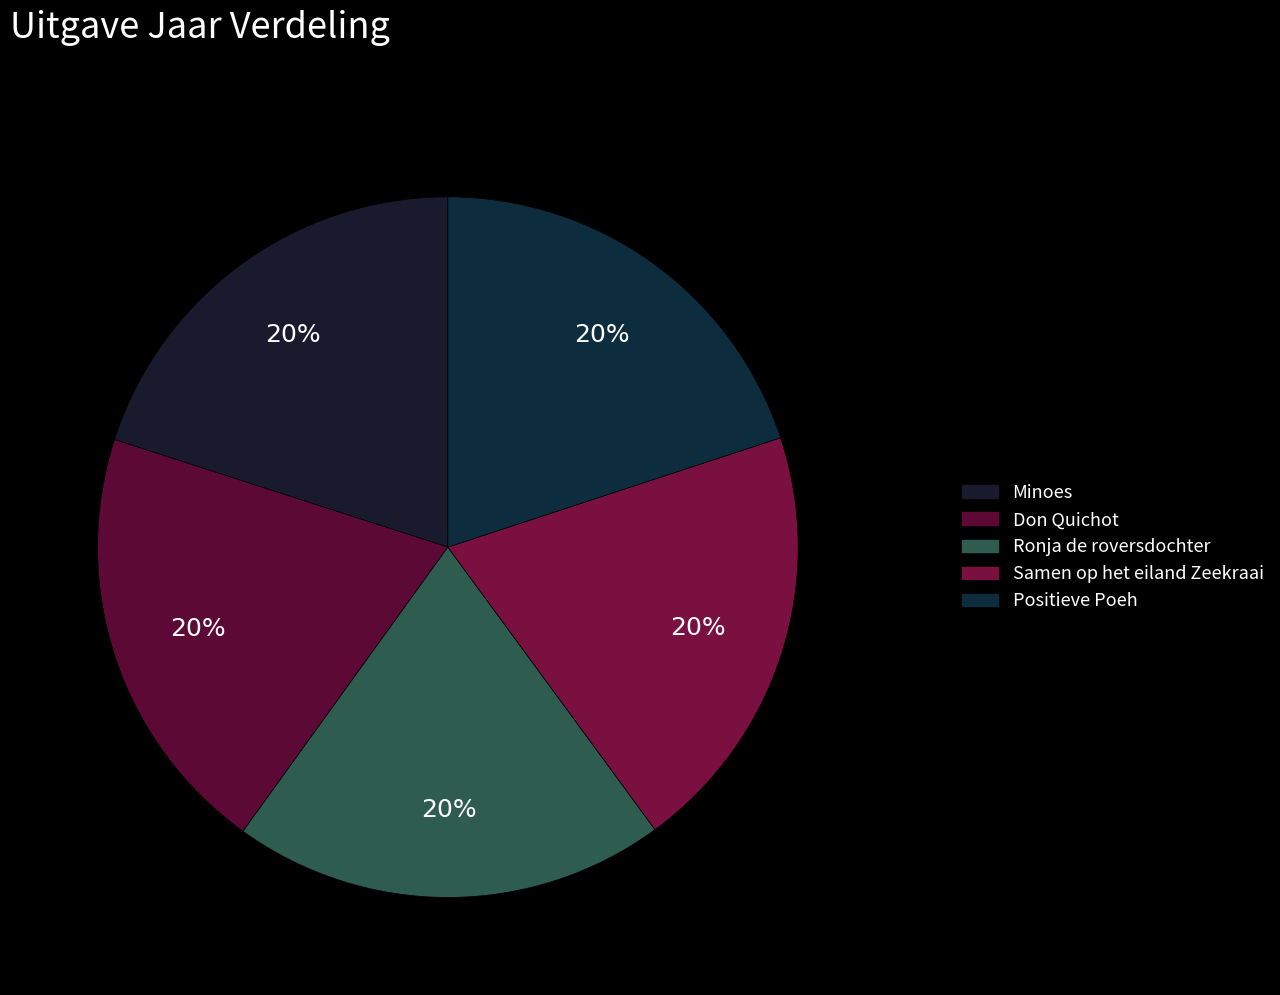

Which category has the biggest portion of the pie?

Minoes